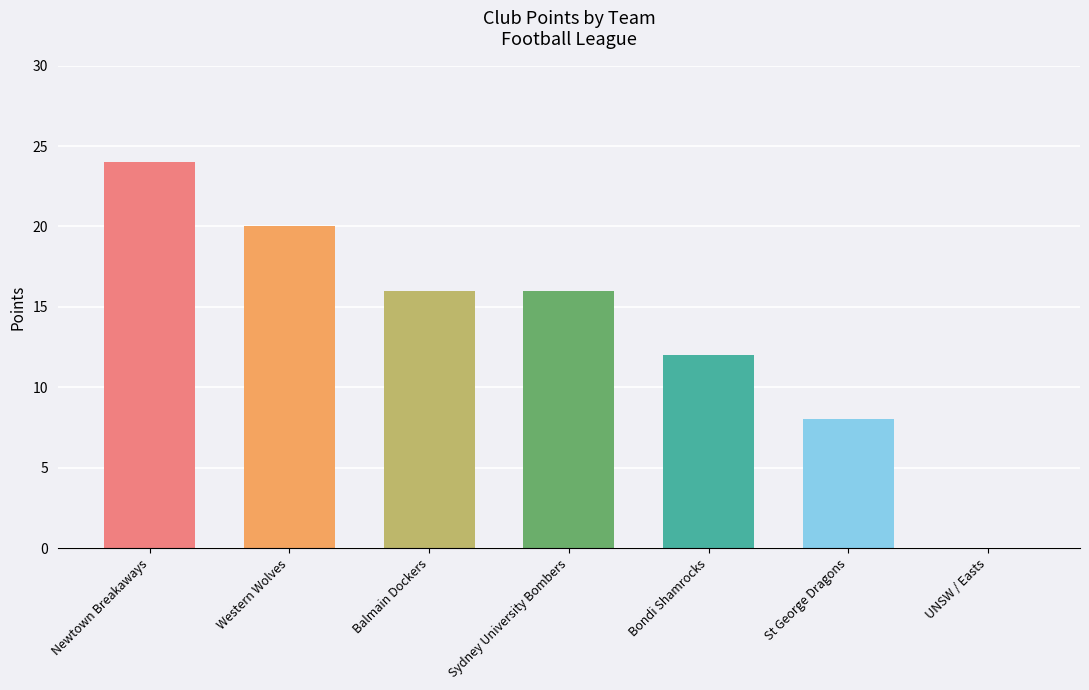

Count the number of data series in this chart.

1